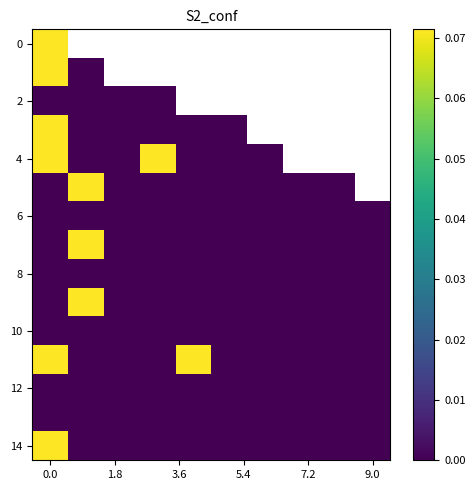

Count the number of data series in this chart.

15